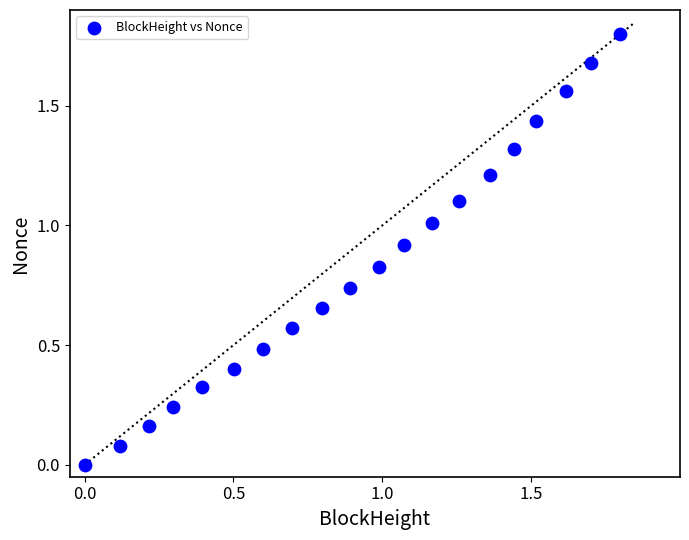

What is the range of X values (max minus min)?

1.8